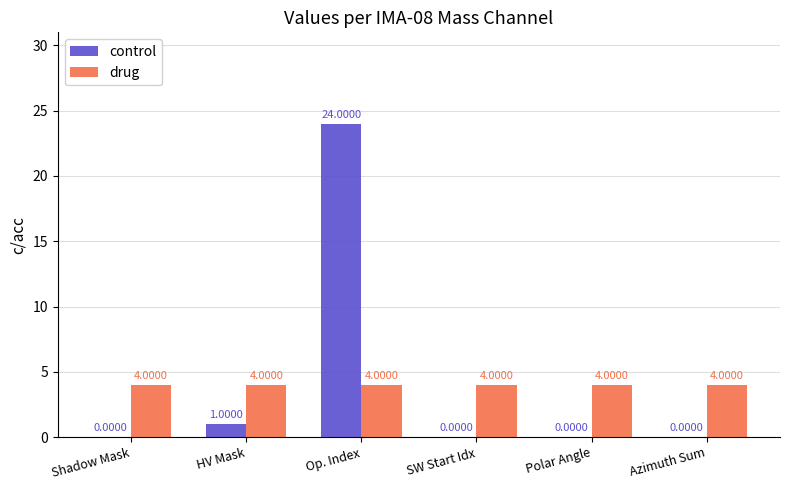

Which series has the largest total across all categories?

control